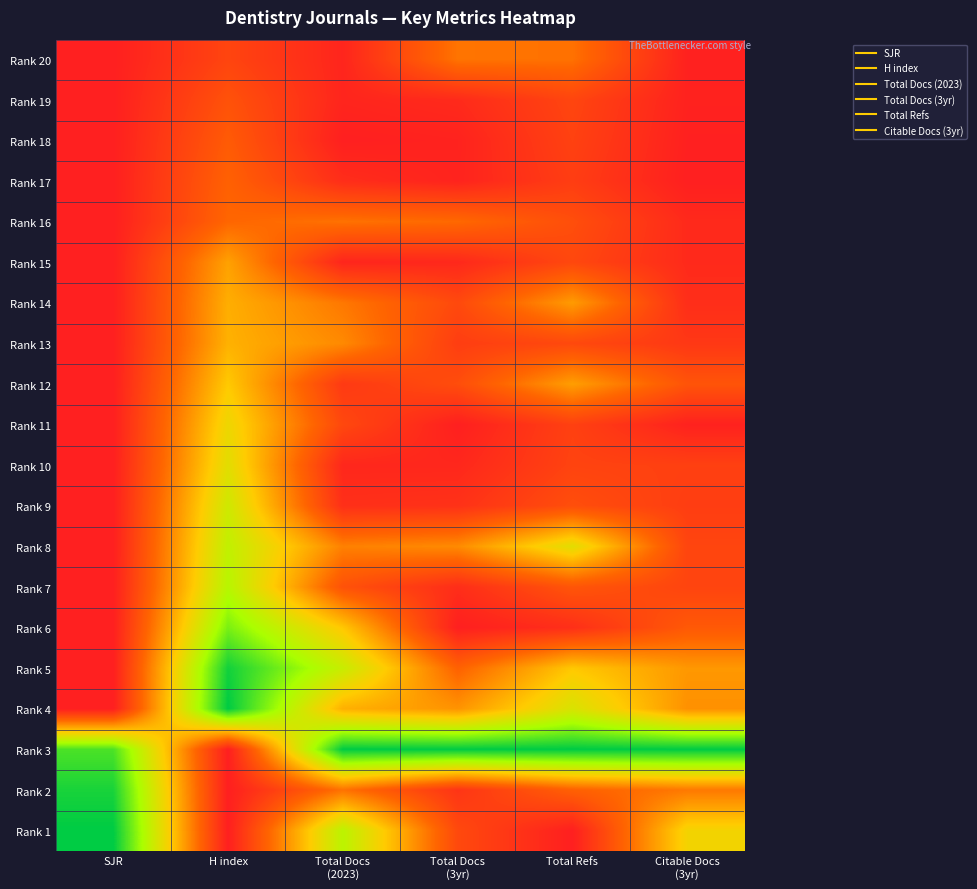

At which category is the sum across all series the highest?

H index